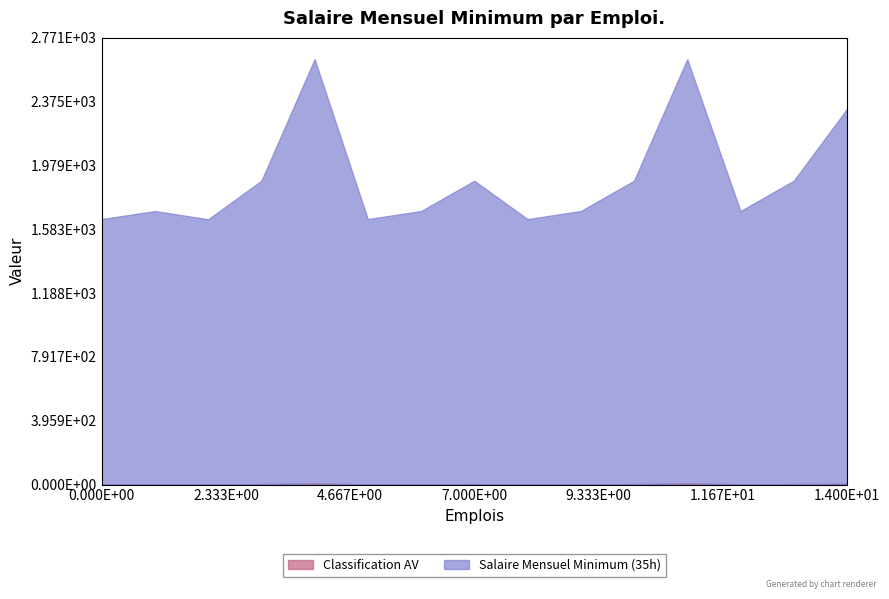

True or false: Classification AV and Salaire Mensuel Minimum (35h) intersect in this chart.

False